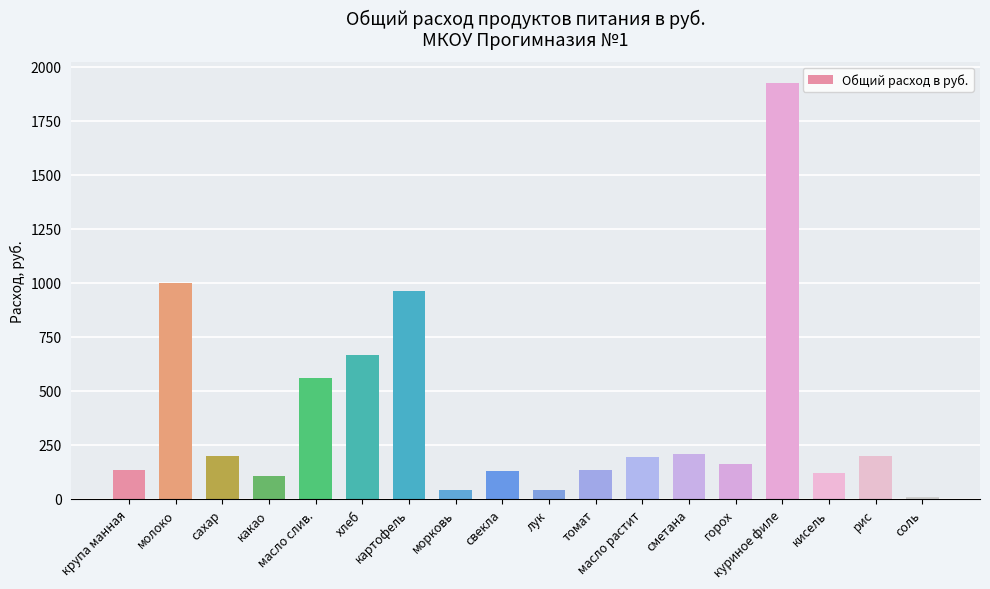

What is the greatest value displayed?

1926.0